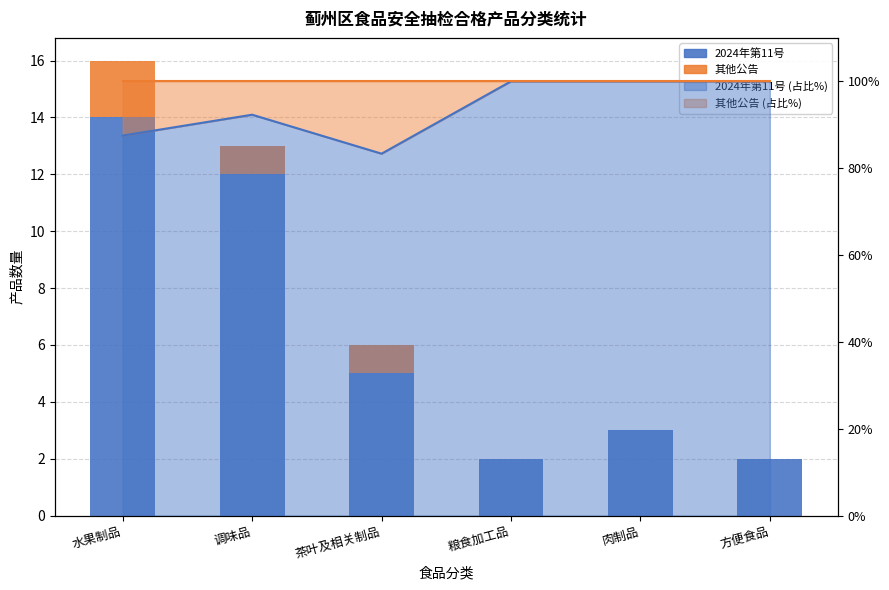

The value of 其他公告 at 茶叶及相关制品 is 0. True or false?

False